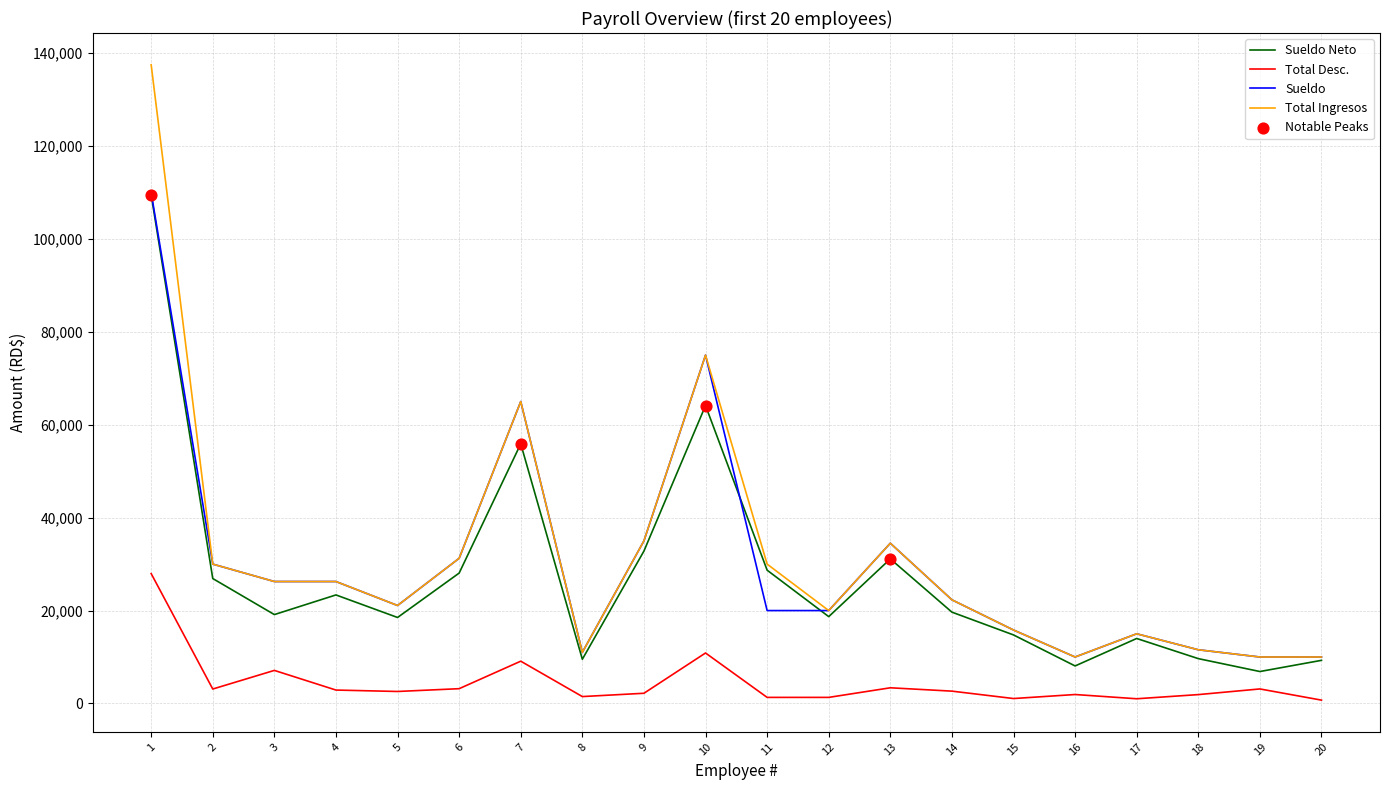

True or false: Total Ingresos and Total Desc. cross at least once.

False